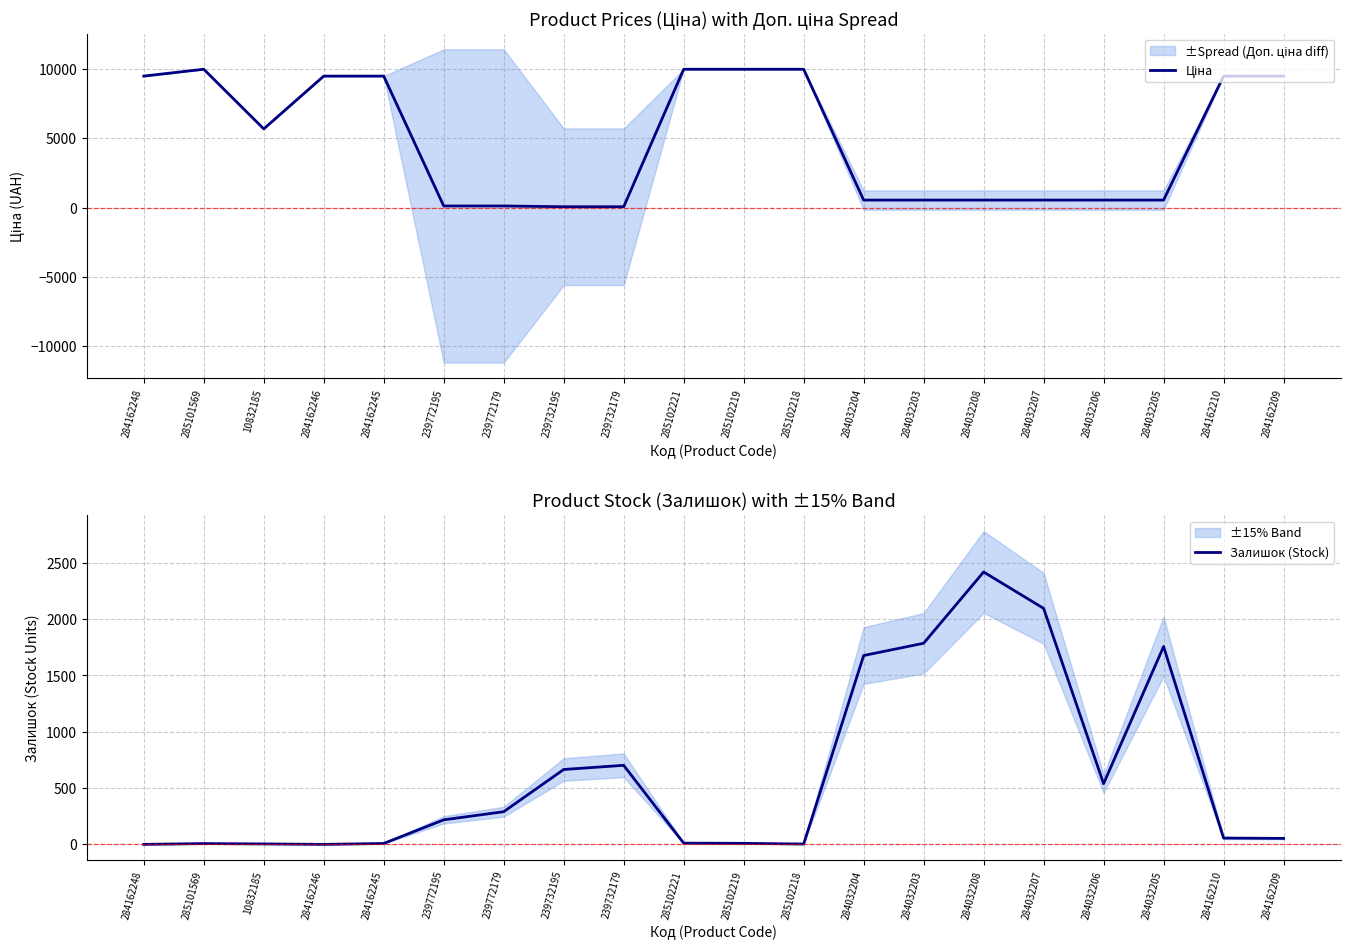

At which category does the chart reach its peak across all series?

285101569